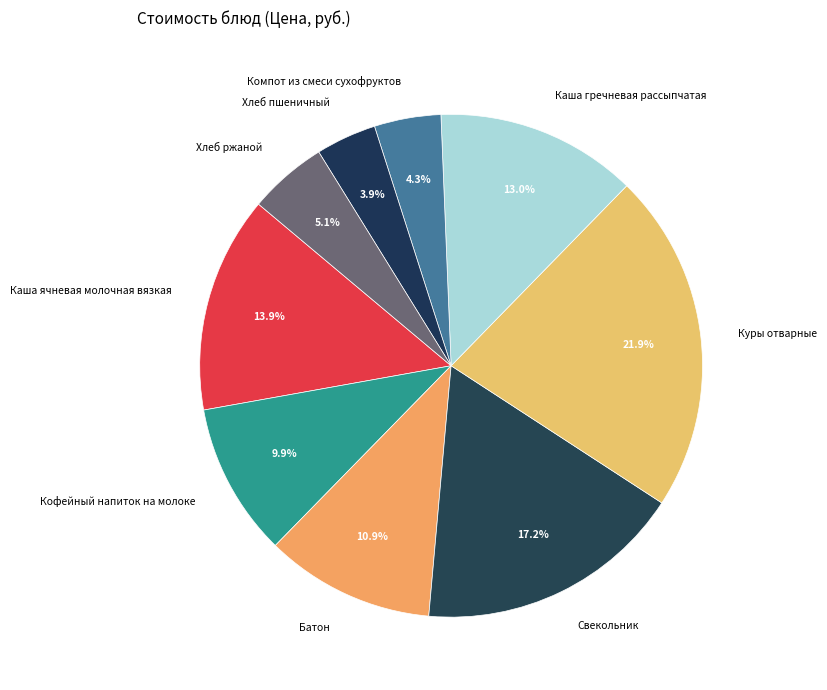

The Каша ячневая молочная вязкая slice represents 14% of the pie. True or false?

True